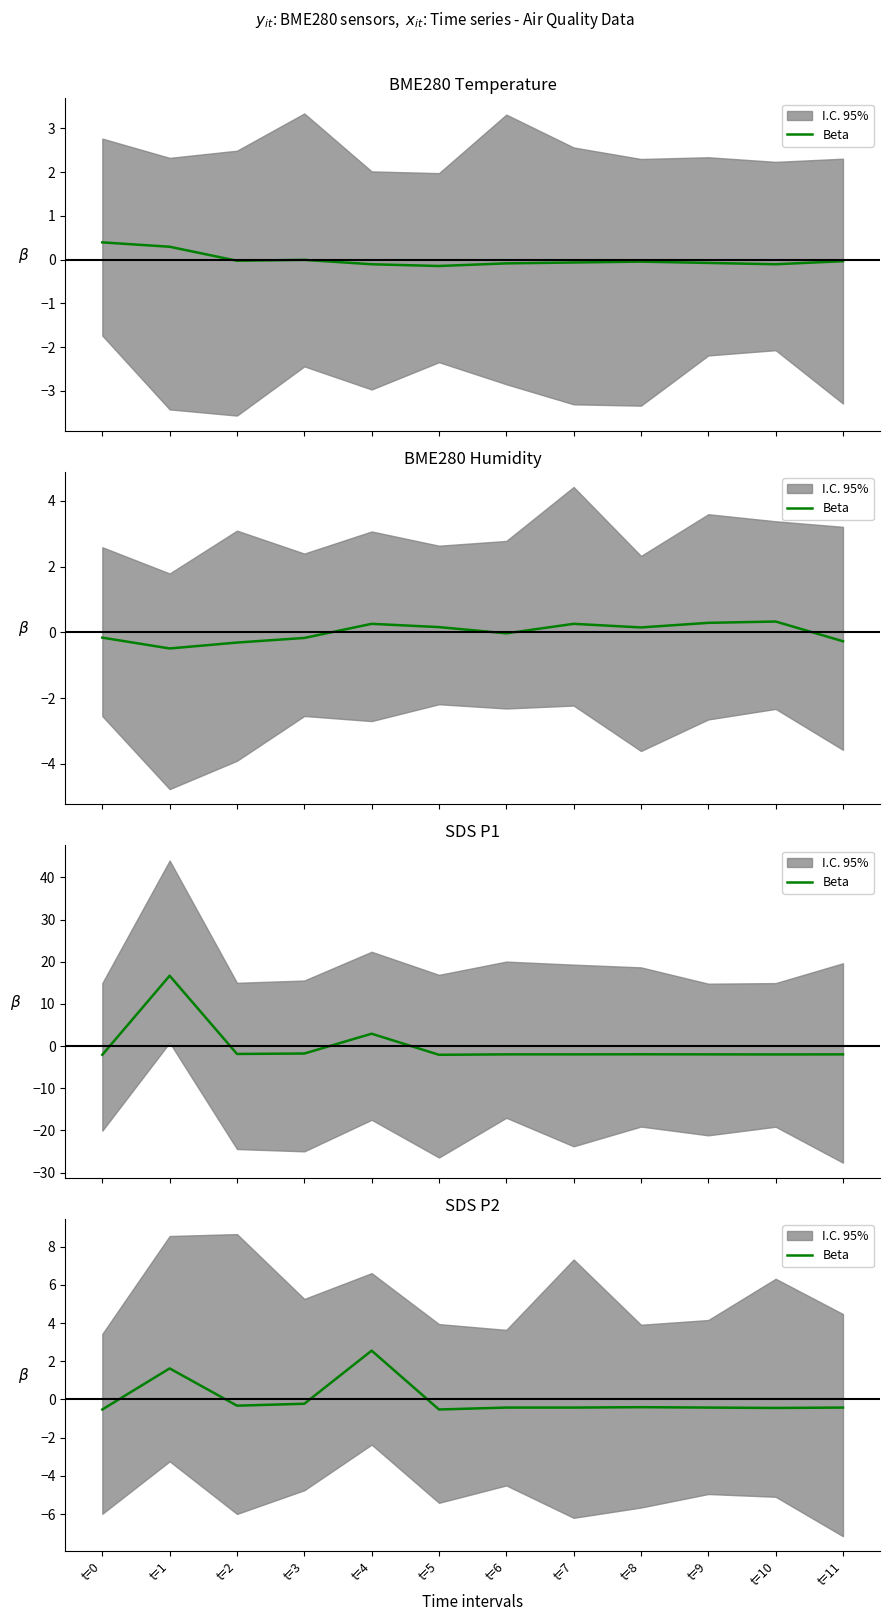

How many values are below zero?

10